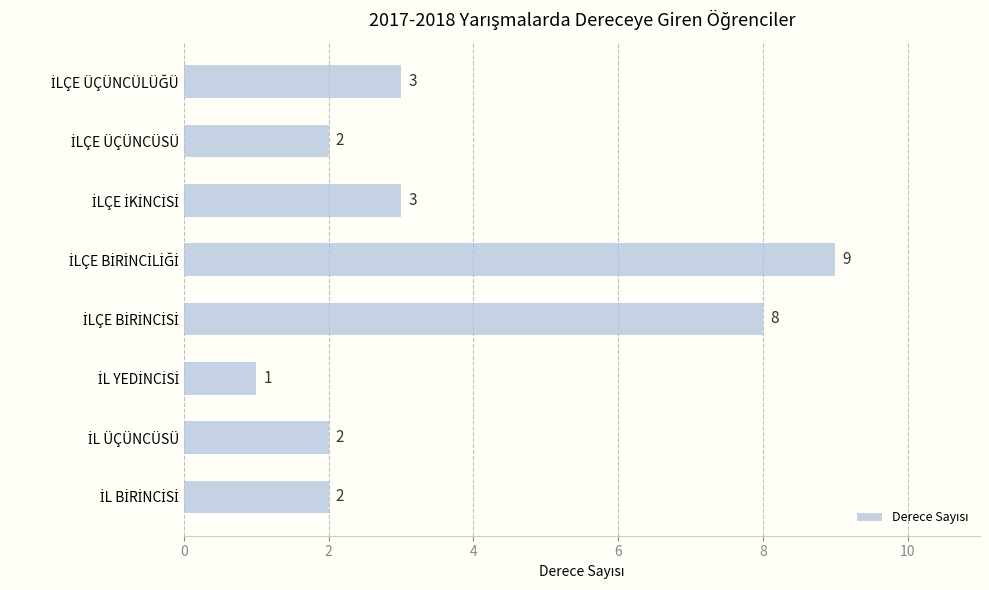

What is the sum of all values?

30